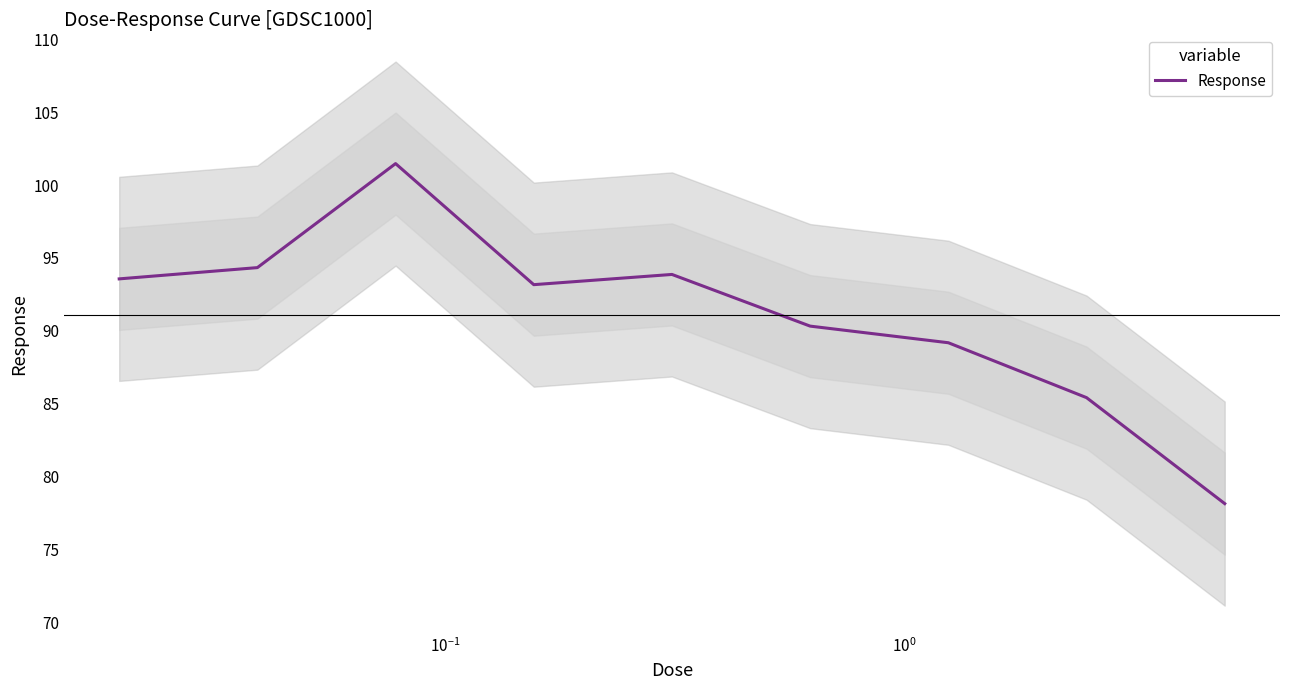

How many points are lower than both their immediate neighbors (excluding endpoints)?

1